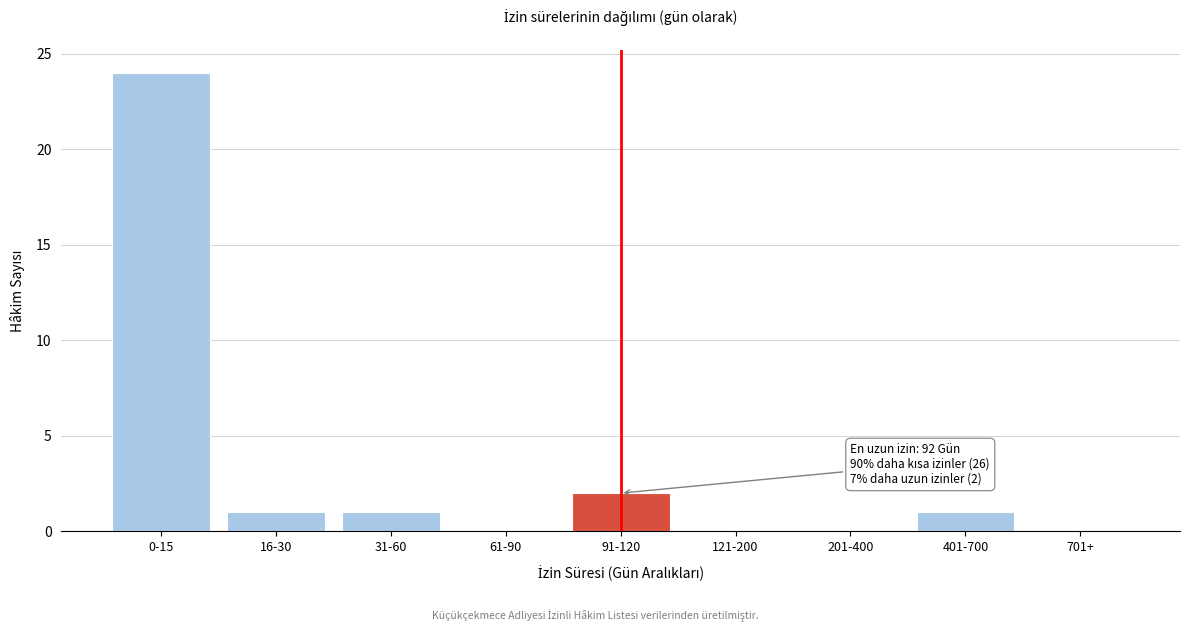

Reading left to right, what are all the values shown in this chart?

0-15=24	16-30=1	31-60=1	61-90=0	91-120=2	121-200=0	201-400=0	401-700=1	701+=0